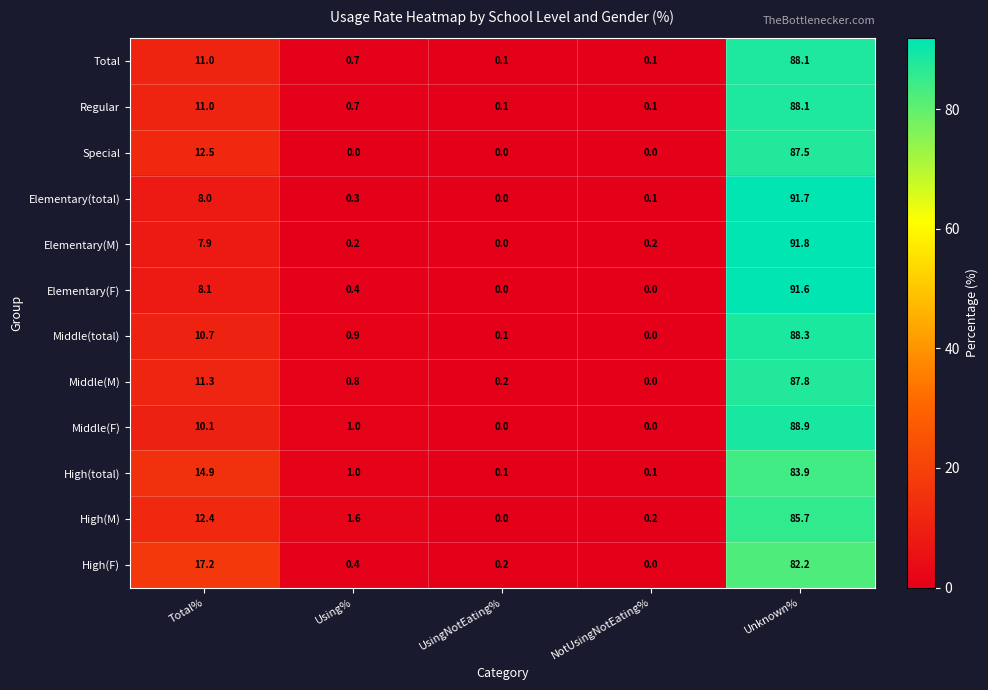

What is the difference between the highest and lowest values at Total%?

9.3